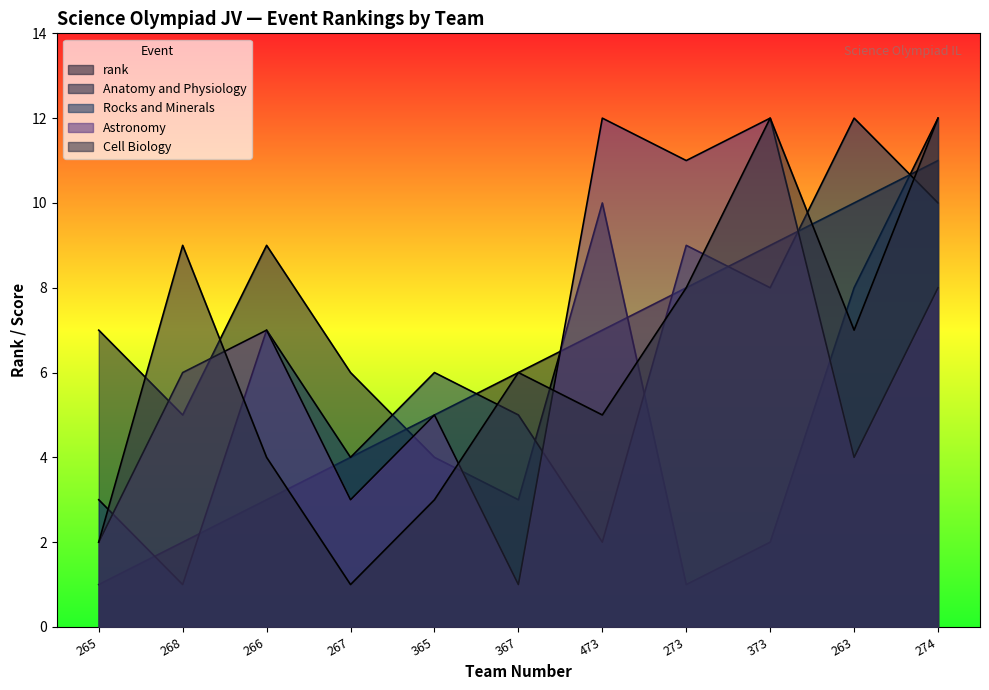

True or false: Rocks and Minerals has a value of 3 at 263.

False